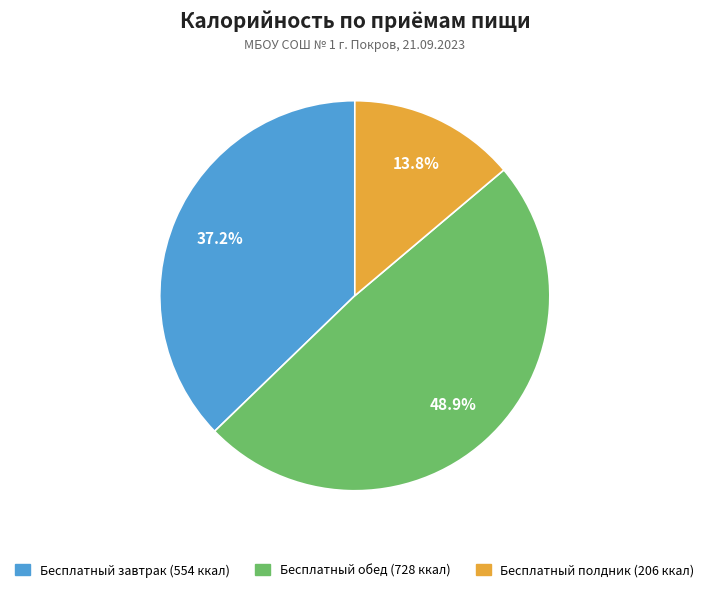

What is the largest slice in the pie chart?

Бесплатный обед